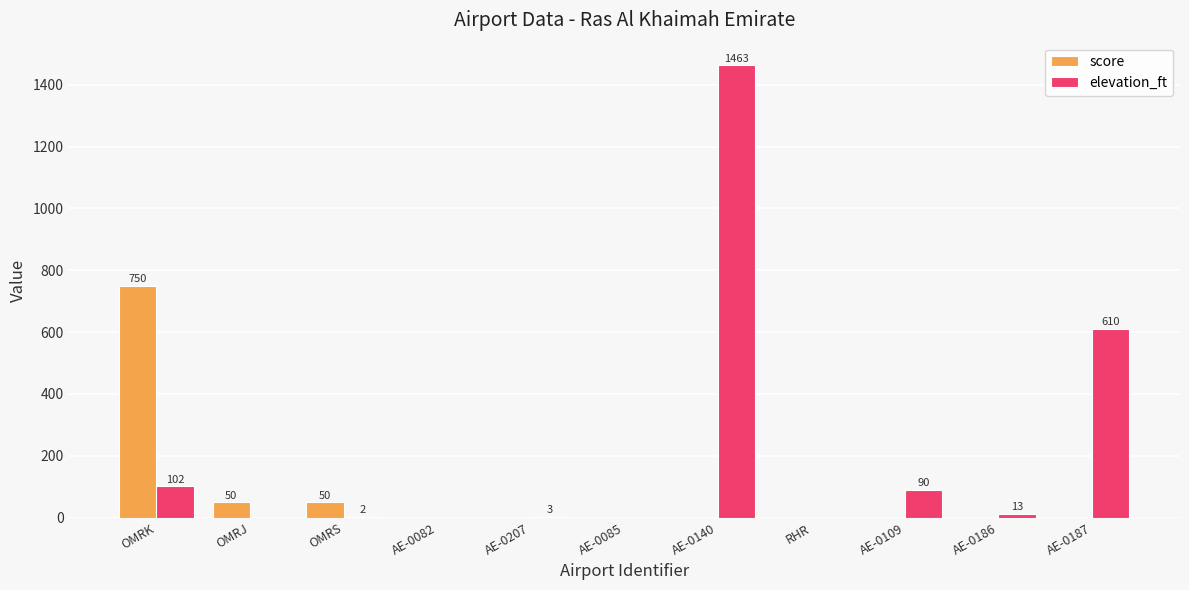

What is the difference between the elevation_ft values at AE-0082 and OMRS?

2